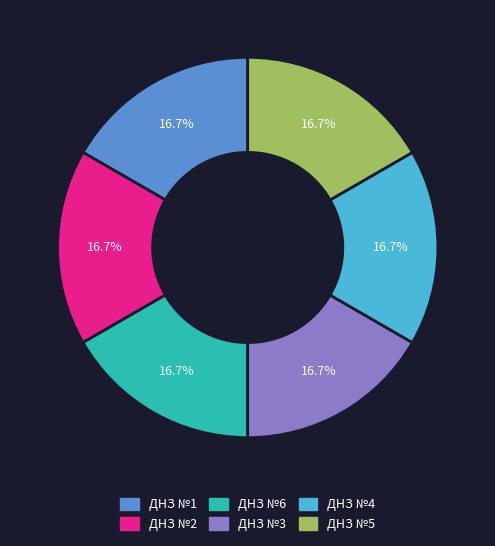

What portion of the pie excludes ДНЗ №4?

83.3%